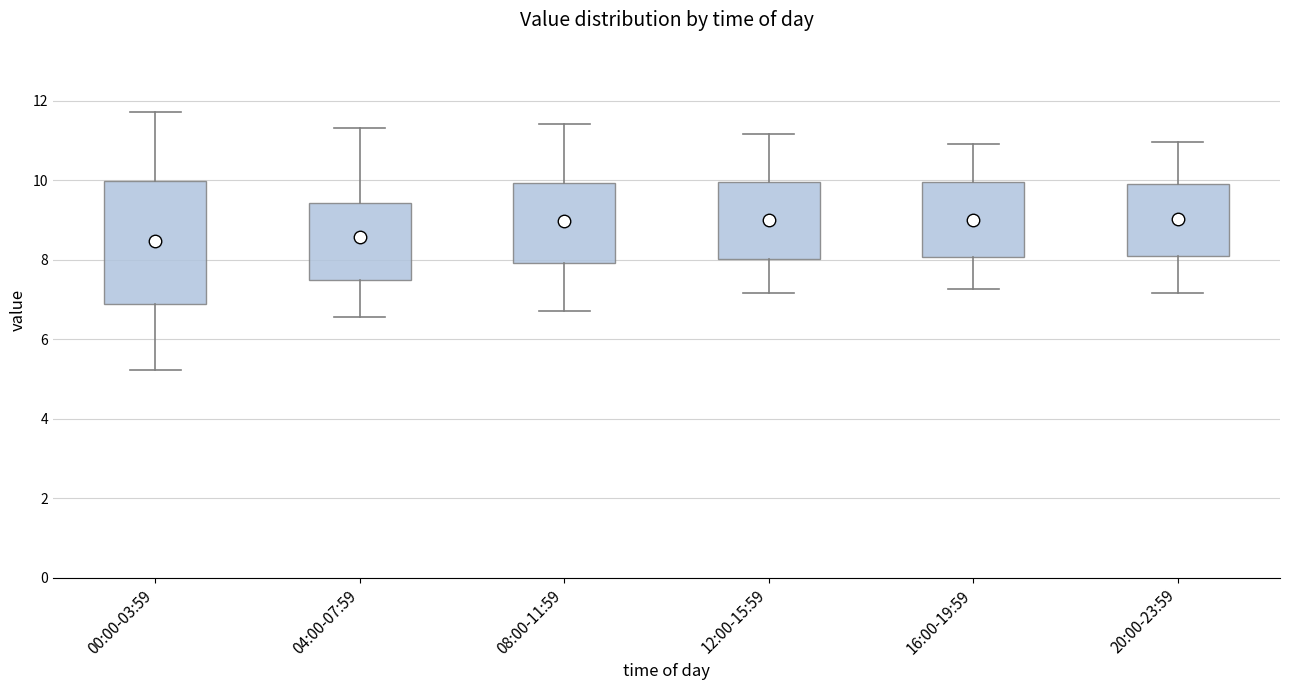

Comparing the boxes themselves (not the whiskers), which one is the tallest?

00:00-03:59